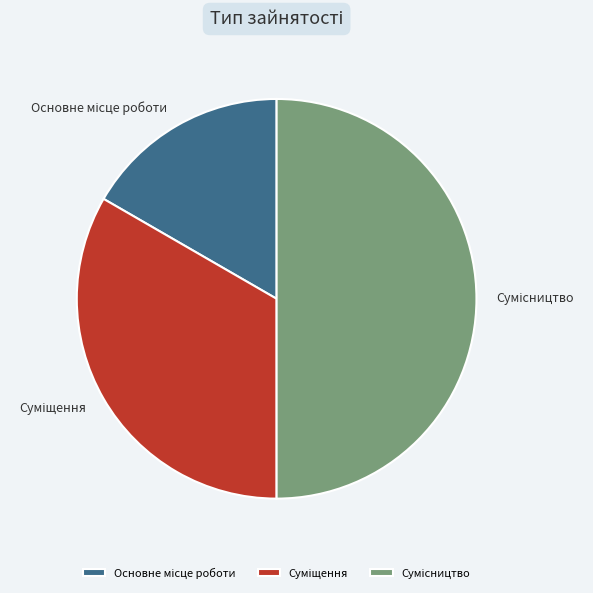

What portion of the pie excludes Сумісництво?

50.0%